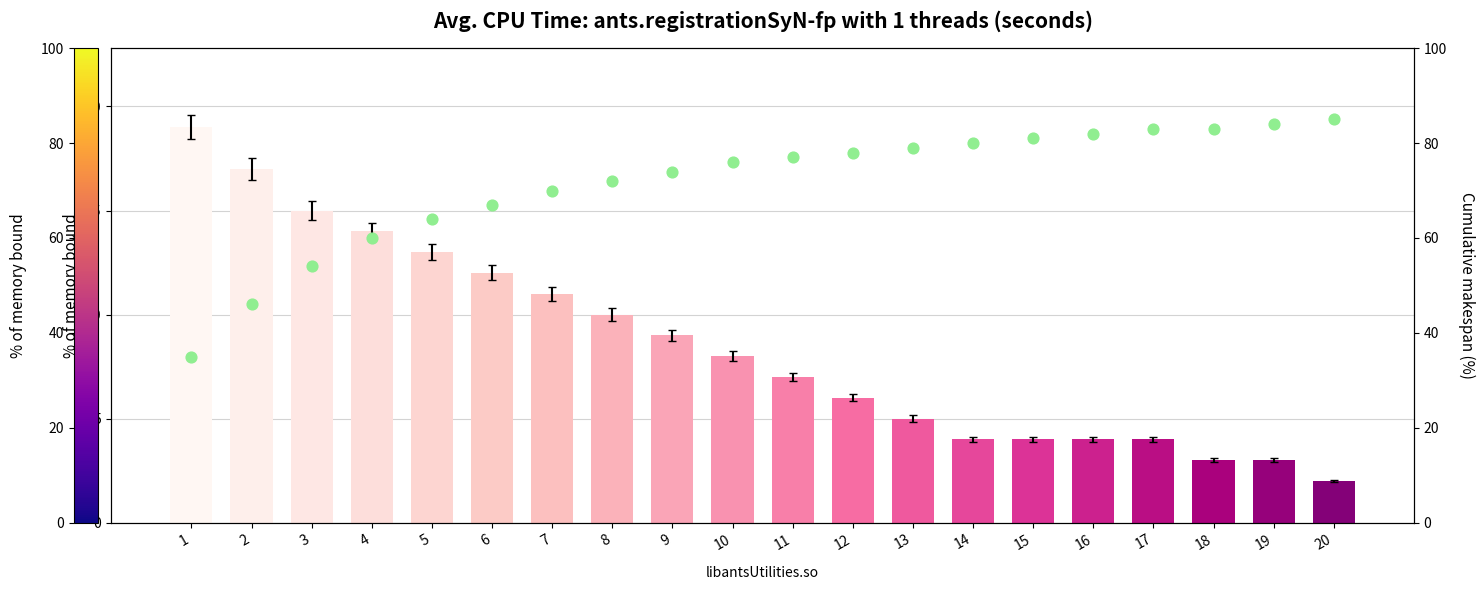

What is the total value across all series at 13?

84